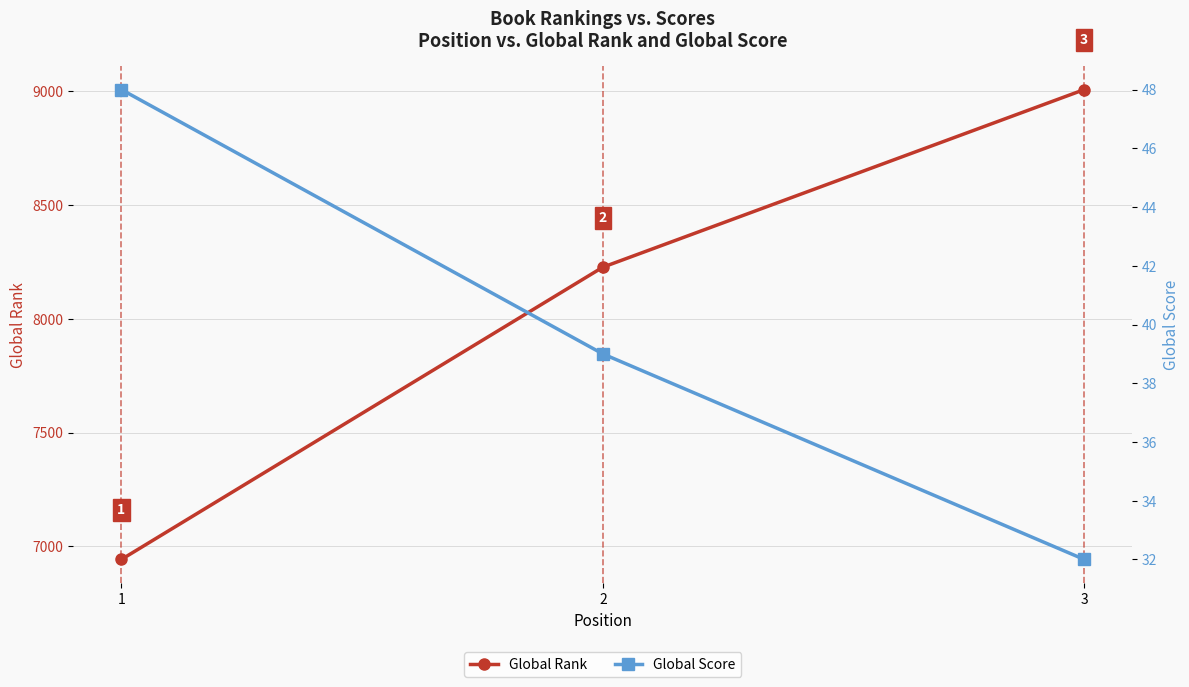

Is the value of Global Score at 2 greater than the value of Global Rank at 2?

No